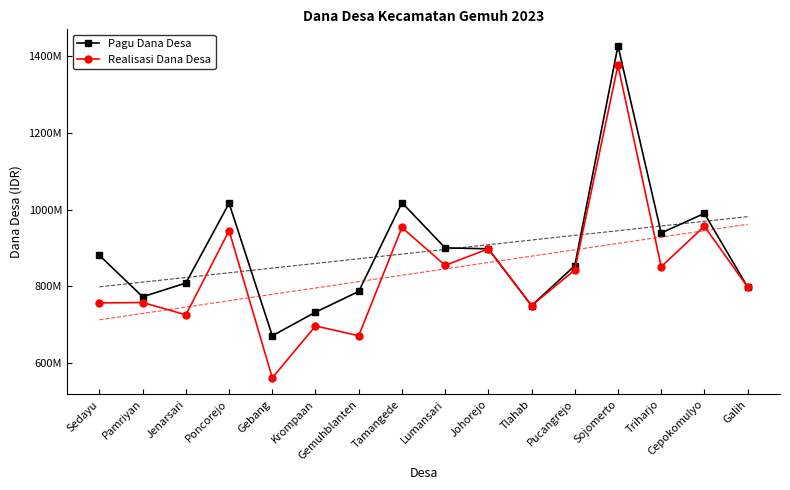

Rank the categories by Realisasi Dana Desa value from highest to lowest.

Sojomerto, Cepokomulyo, Tamangede, Poncorejo, Johorejo, Lumansari, Triharjo, Pucangrejo, Galih, Pamriyan, Sedayu, Tlahab, Jenarsari, Krompaan, Gemuhblanten, Gebang